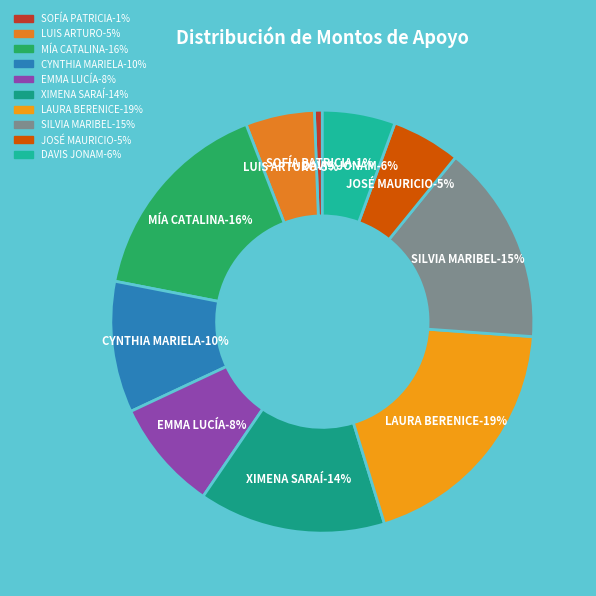

How many segments does this pie chart have?

10